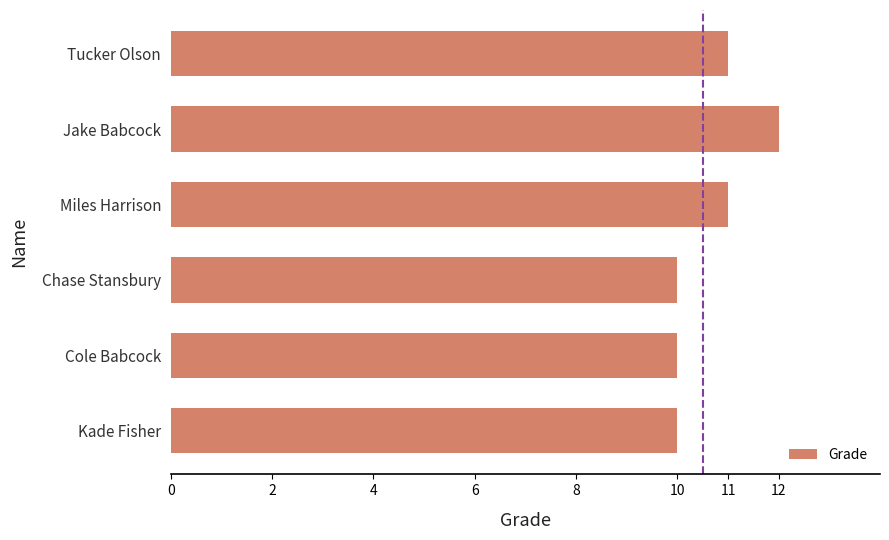

How many series are shown in this chart?

1